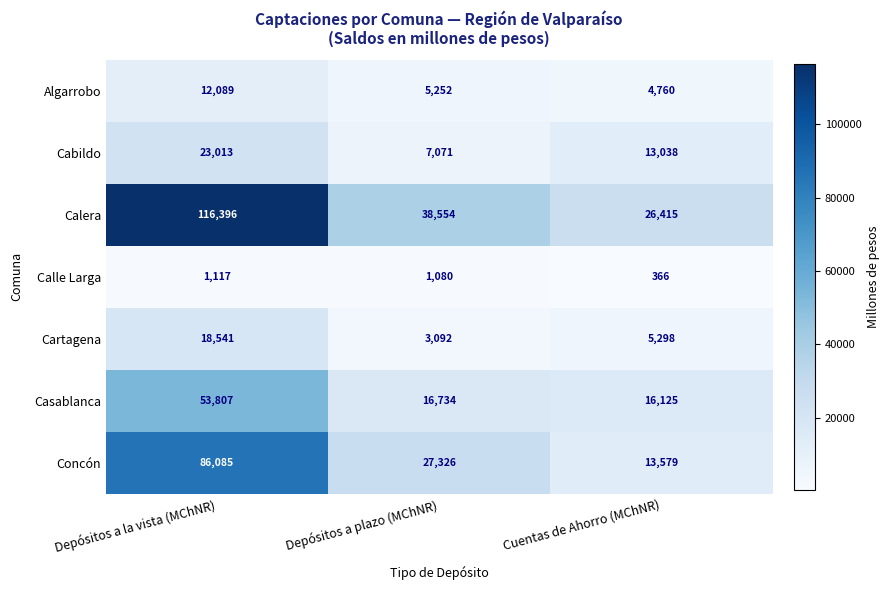

How many Calera values are between 26415 and 116396?

3